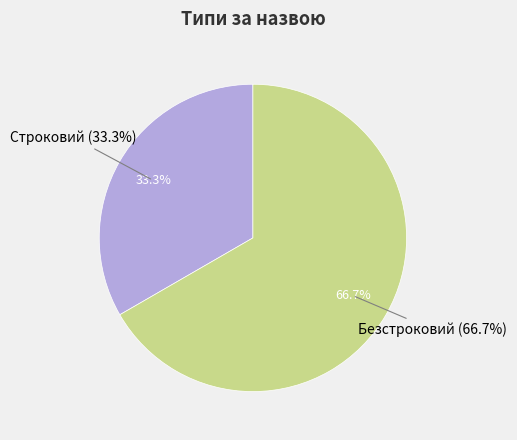

The Безстроковий slice represents 67% of the pie. True or false?

True